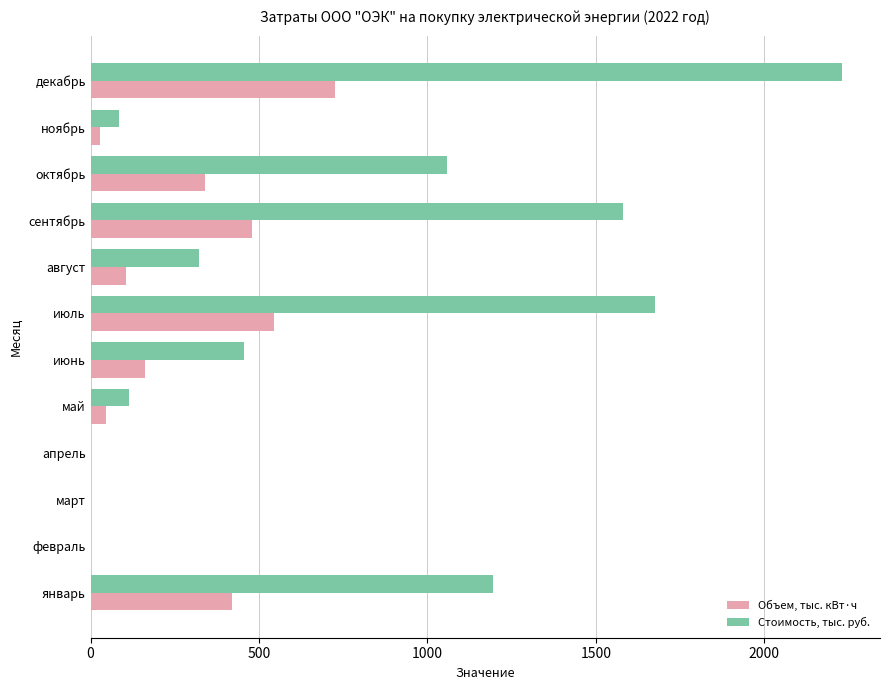

The Стоимость, тыс. руб. series shows 2118.1 at сентябрь. True or false?

False